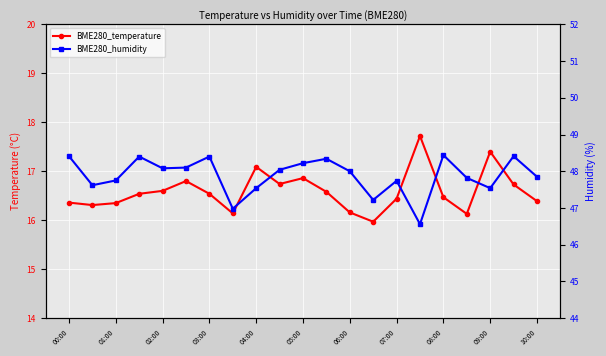

True or false: BME280_humidity and BME280_temperature cross at least once.

False